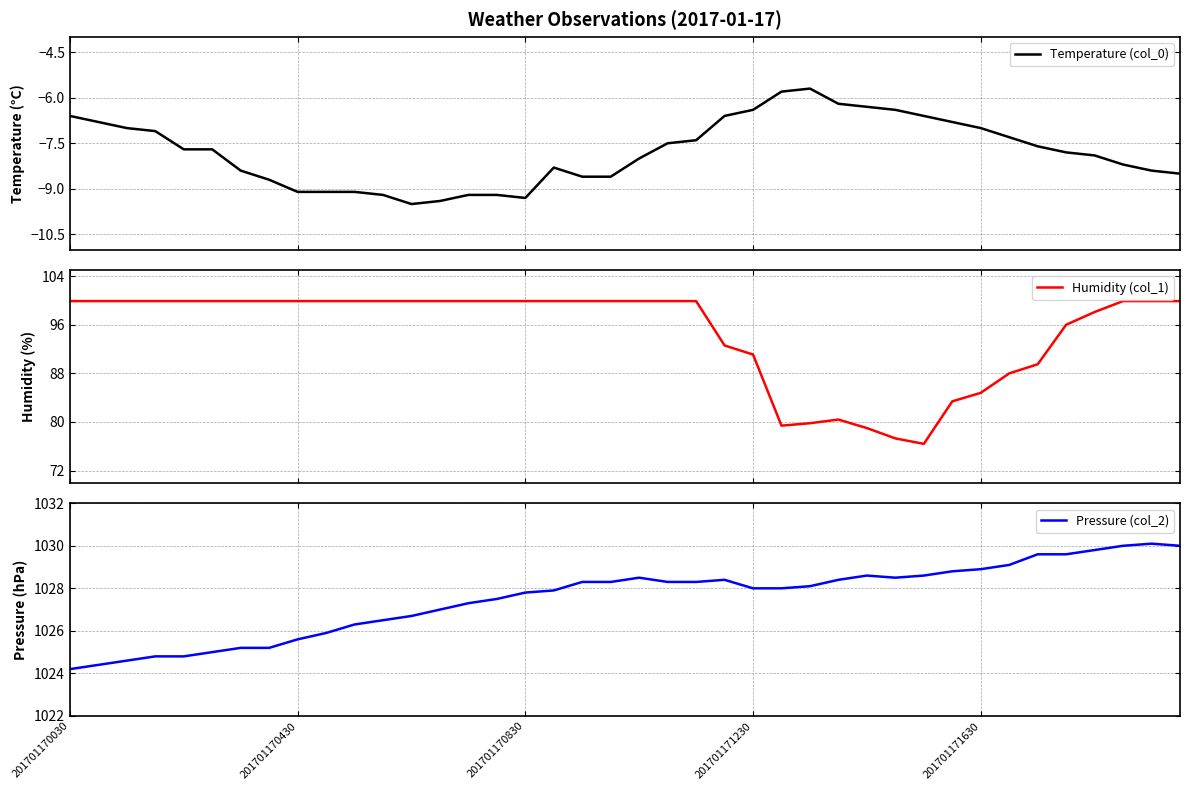

What is the difference between the maximum and minimum values in the Humidity (col_1) series?

23.5